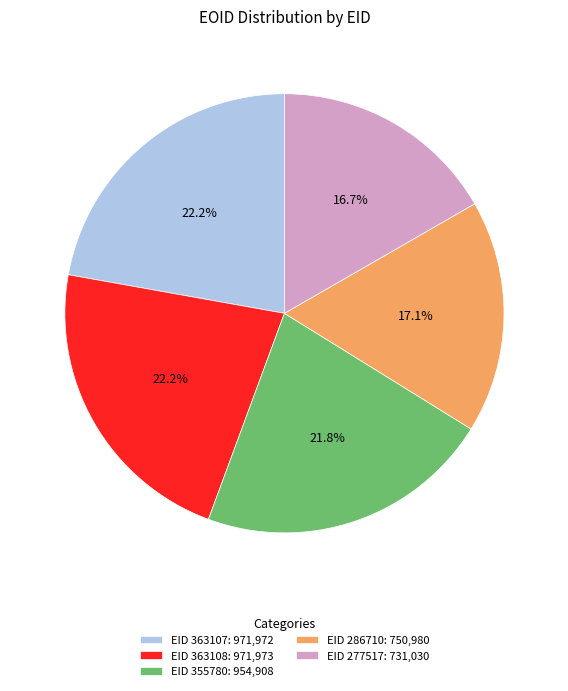

Between EID 286710: 750,980 and EID 363107: 971,972, which is larger?

EID 363107: 971,972